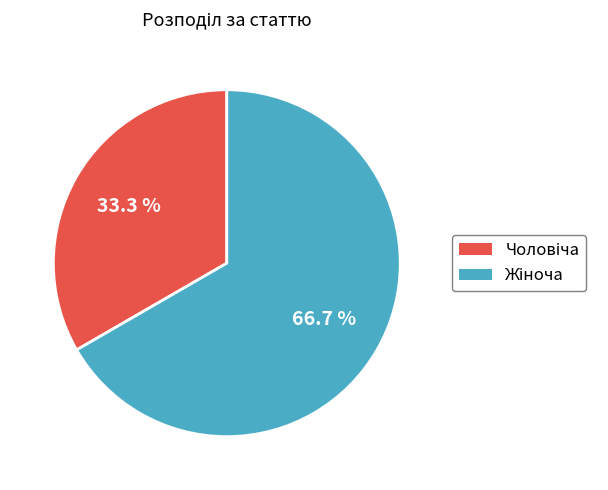

To the nearest percent, what is the average slice percentage?

50%